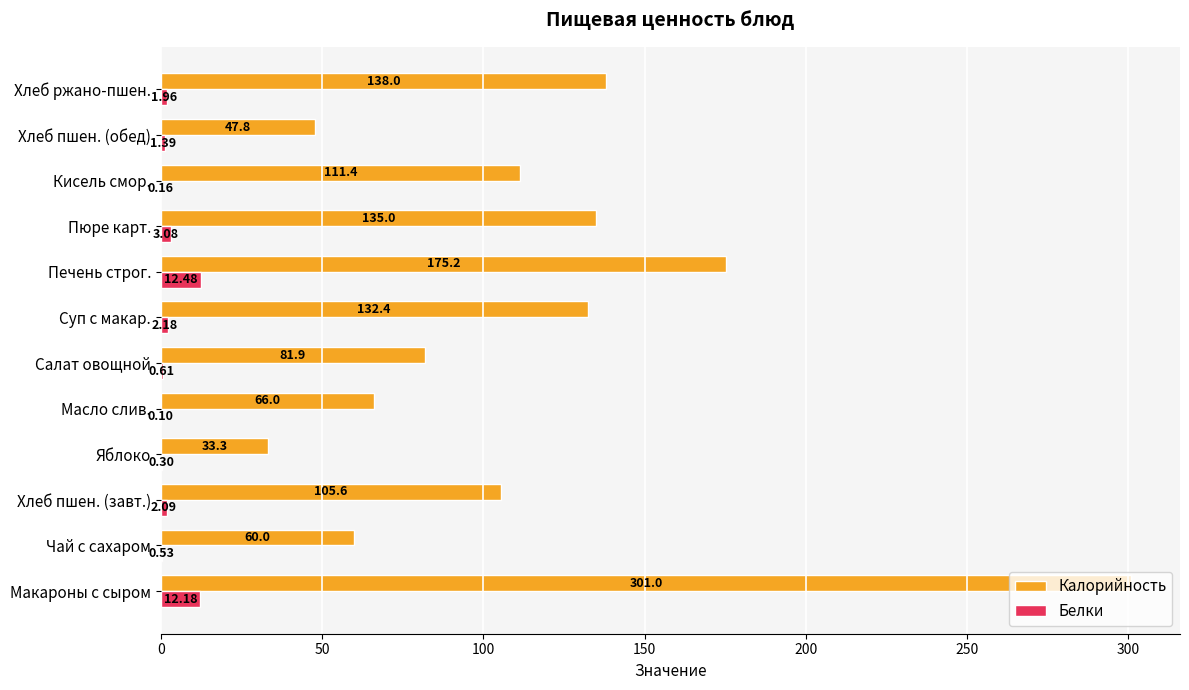

What is the sum of the Калорийность values at Кисель смор. and Пюре карт.?

246.4